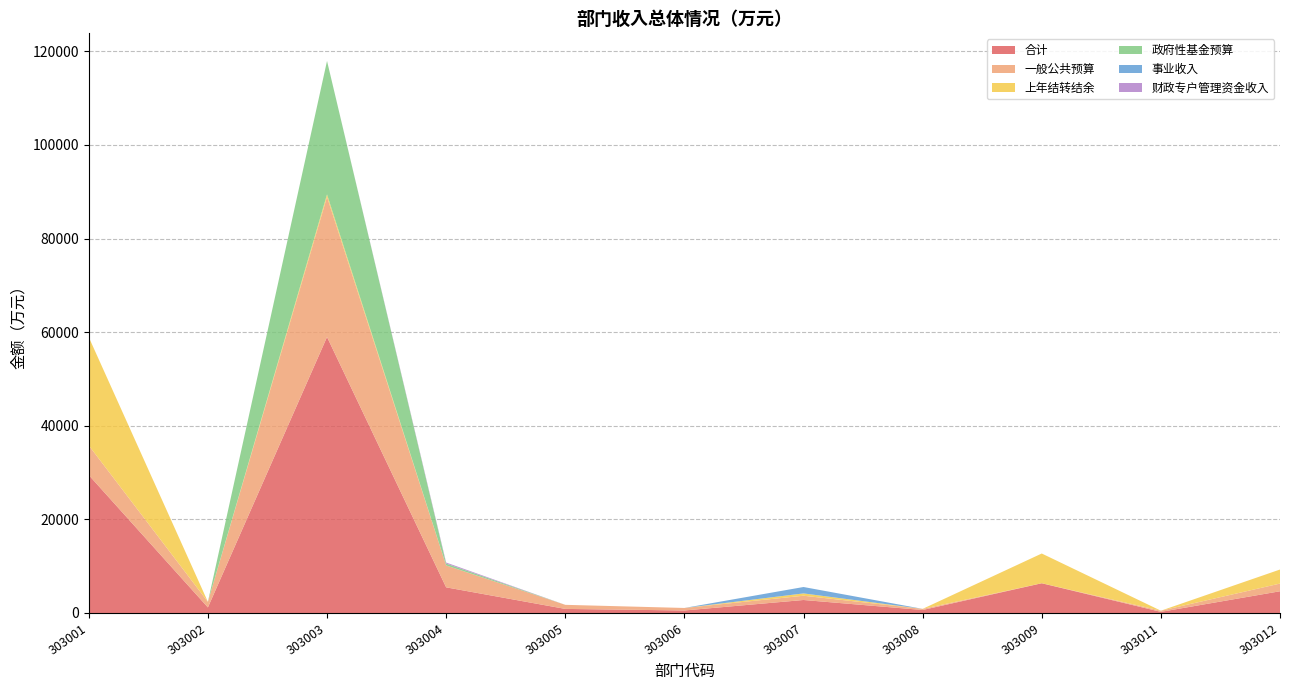

Reading left to right, what are all the values shown in this chart?

合计: 29461.9	1190.4	58967.8	5479.9	870.5	536.3	2775.0	638.6	6352.5	242.9	4642.3
一般公共预算: 6331.9	1190.4	29936.3	4679.9	870.5	536.3	910.0	238.6	0.0	242.9	1642.3
上年结转结余: 23130.0	0.0	520.0	0.0	0.0	0.0	495.0	0.0	6352.5	0.0	3000.0
政府性基金预算: 0.0	0.0	28511.4	400.0	0.0	0.0	0.0	0.0	0.0	0.0	0.0
事业收入: 0.0	0.0	0.0	0.0	0.0	0.0	1370.0	0.0	0.0	0.0	0.0
财政专户管理资金收入: 0.0	0.0	0.0	220.0	0.0	0.0	0.0	0.0	0.0	0.0	0.0